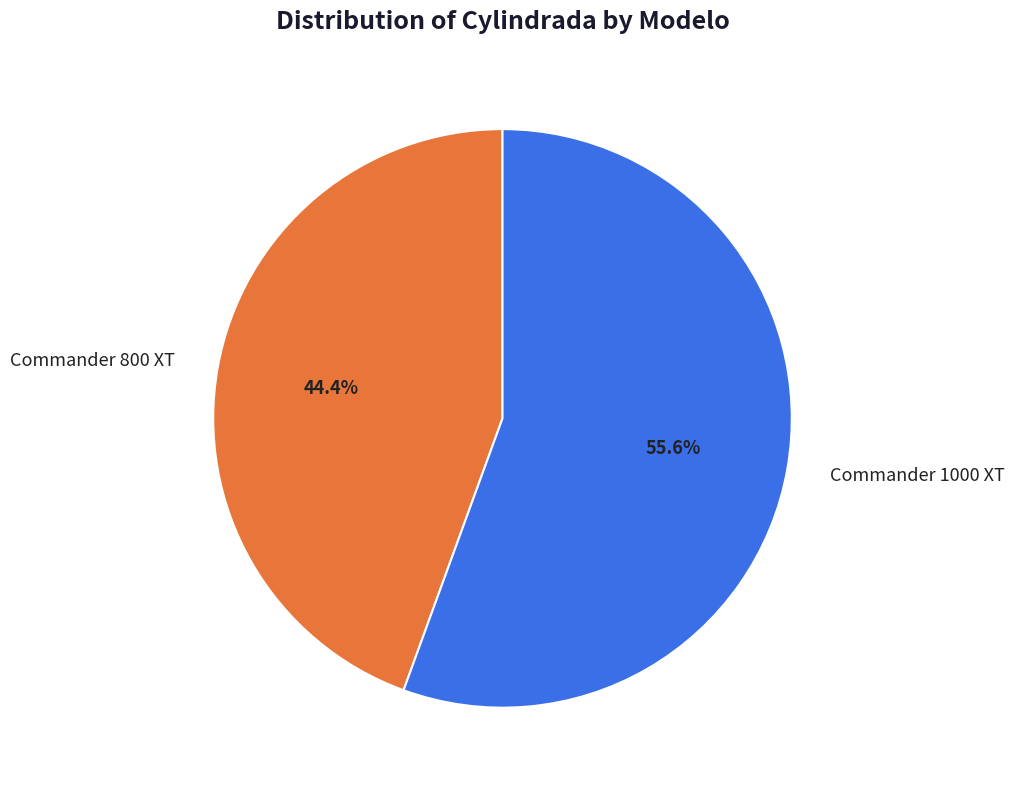

To the nearest percent, what is the combined percentage of Commander 1000 XT and Commander 800 XT?

100%